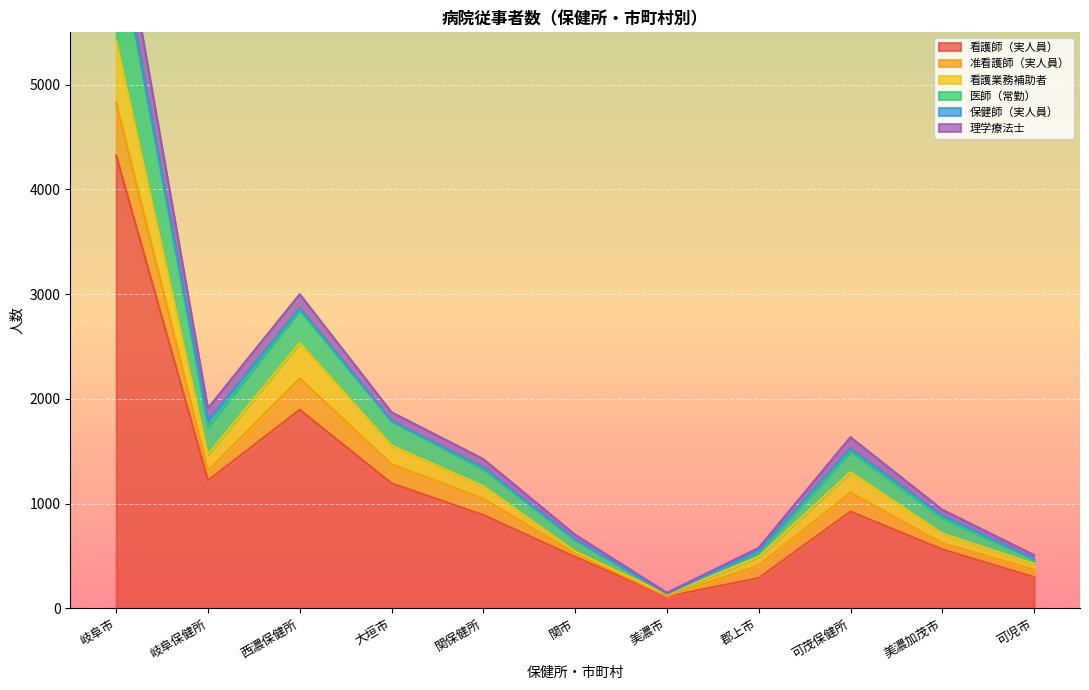

What position from the right is 可児市?

1